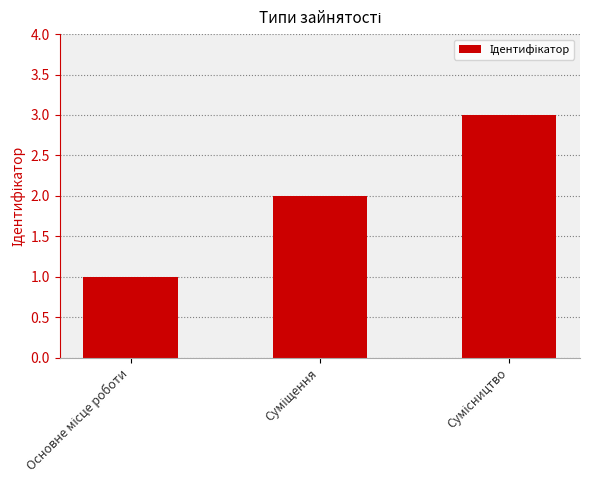

Reading left to right, what are all the values shown in this chart?

1	2	3